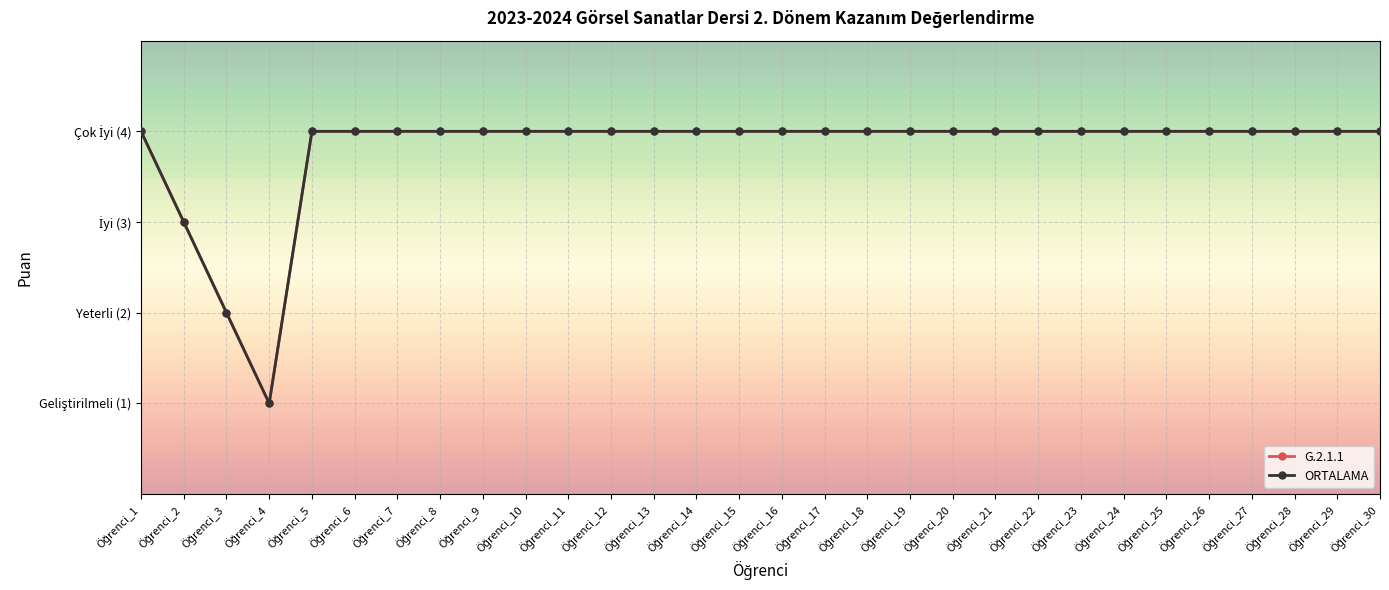

True or false: ORTALAMA and G.2.1.1 cross at least once.

False